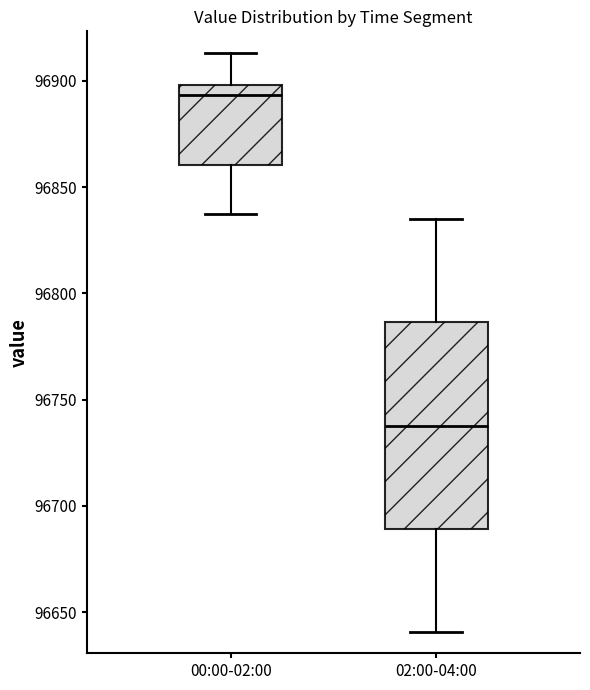

Reading left to right, read every box against the y-axis: the position of its median line, the range the box covers, and the ends of its whiskers. The values are not printed on the chart, so give them approximately, as read against the axis.

00:00-02:00: median 96895, box 96860 to 96900, whiskers 96835 to 96915
02:00-04:00: median 96740, box 96690 to 96785, whiskers 96640 to 96835